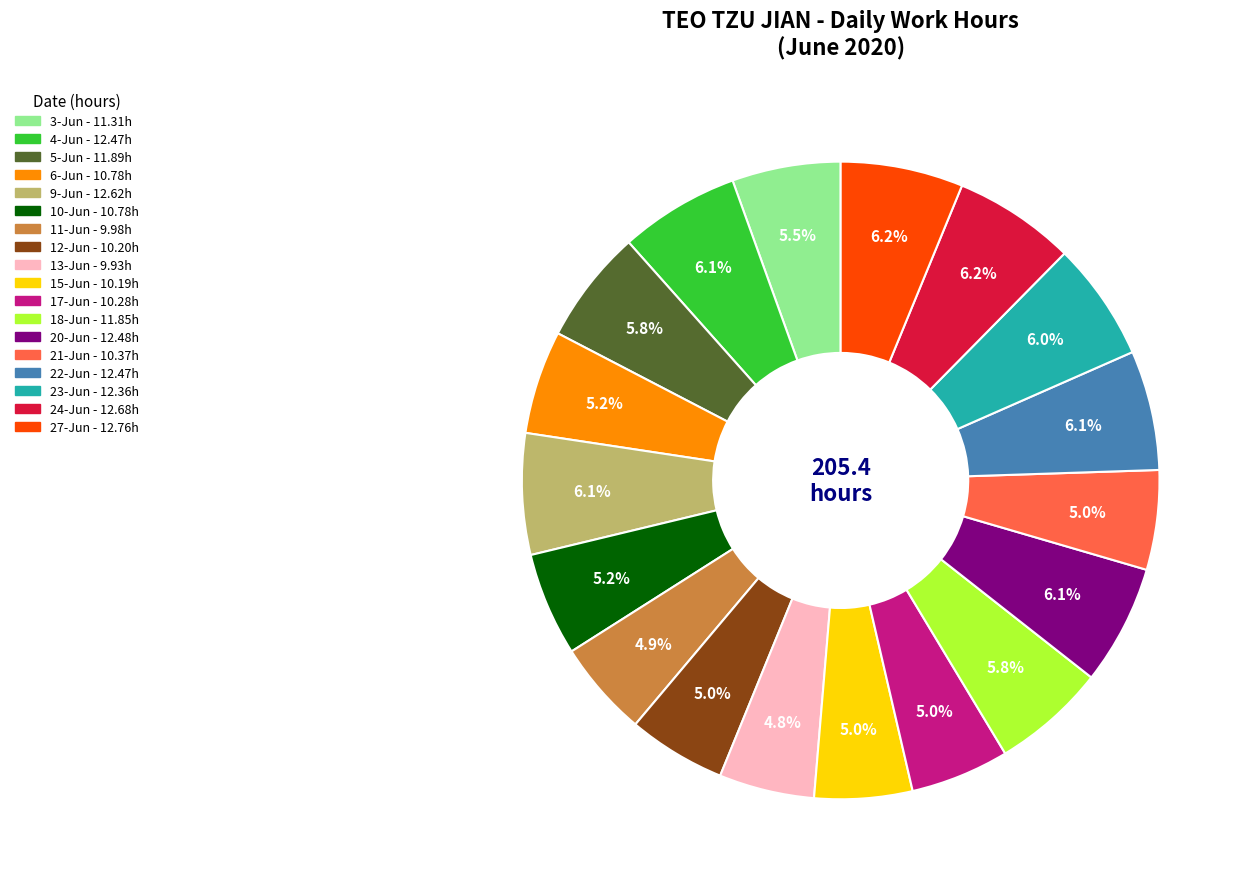

Does 12-Jun account for over 50% of the chart?

No